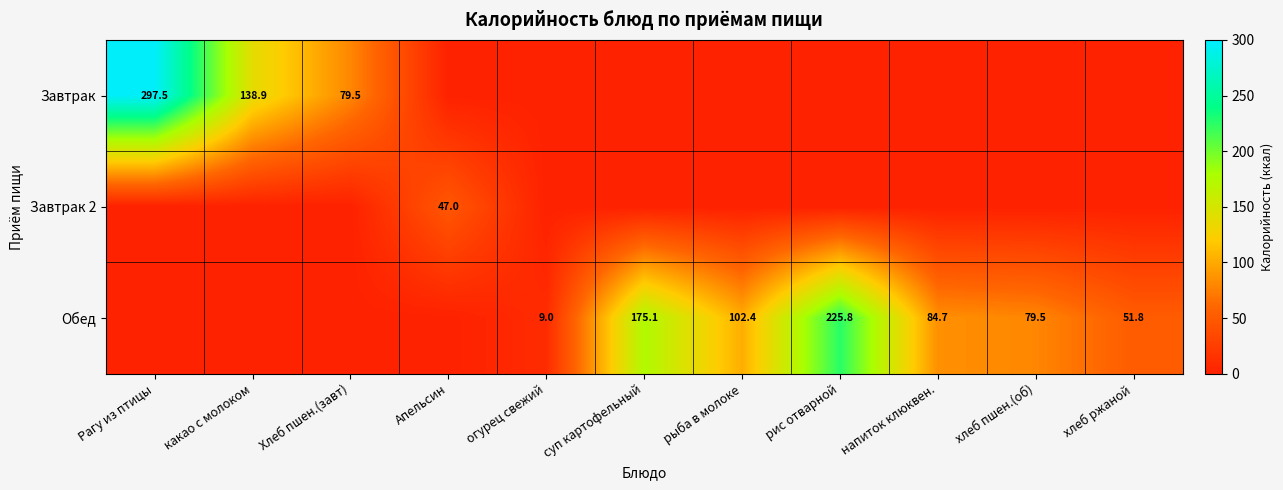

Which category has the highest value across all series?

Рагу из птицы